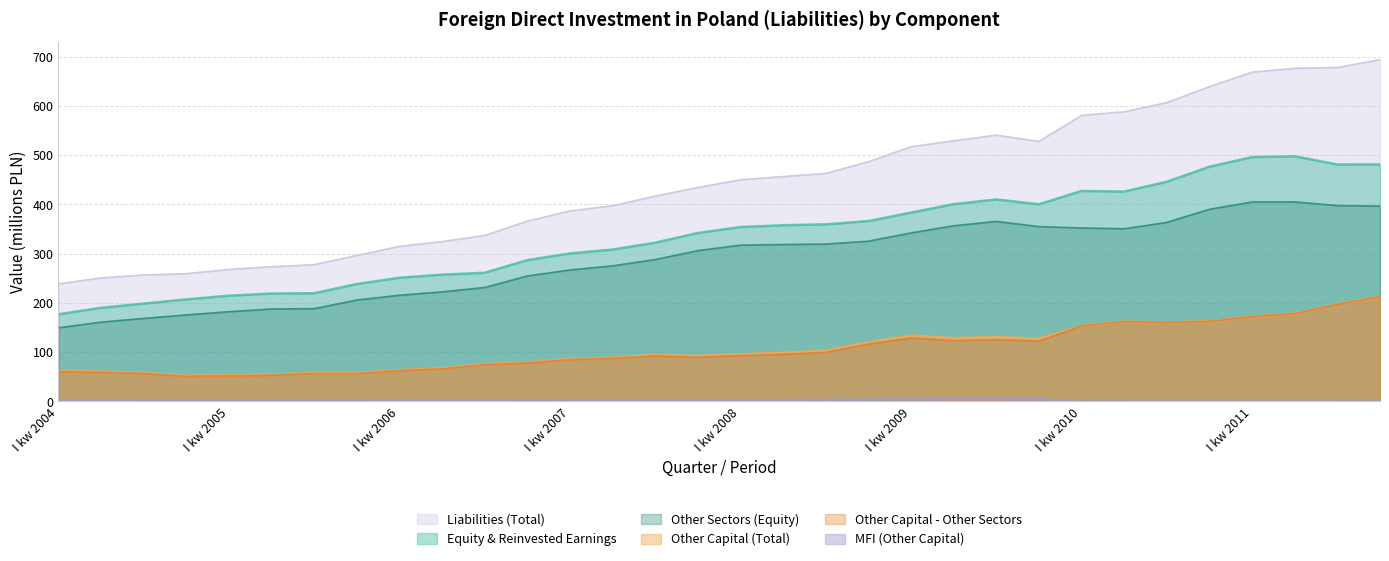

What is the minimum value shown in the chart?

0.1